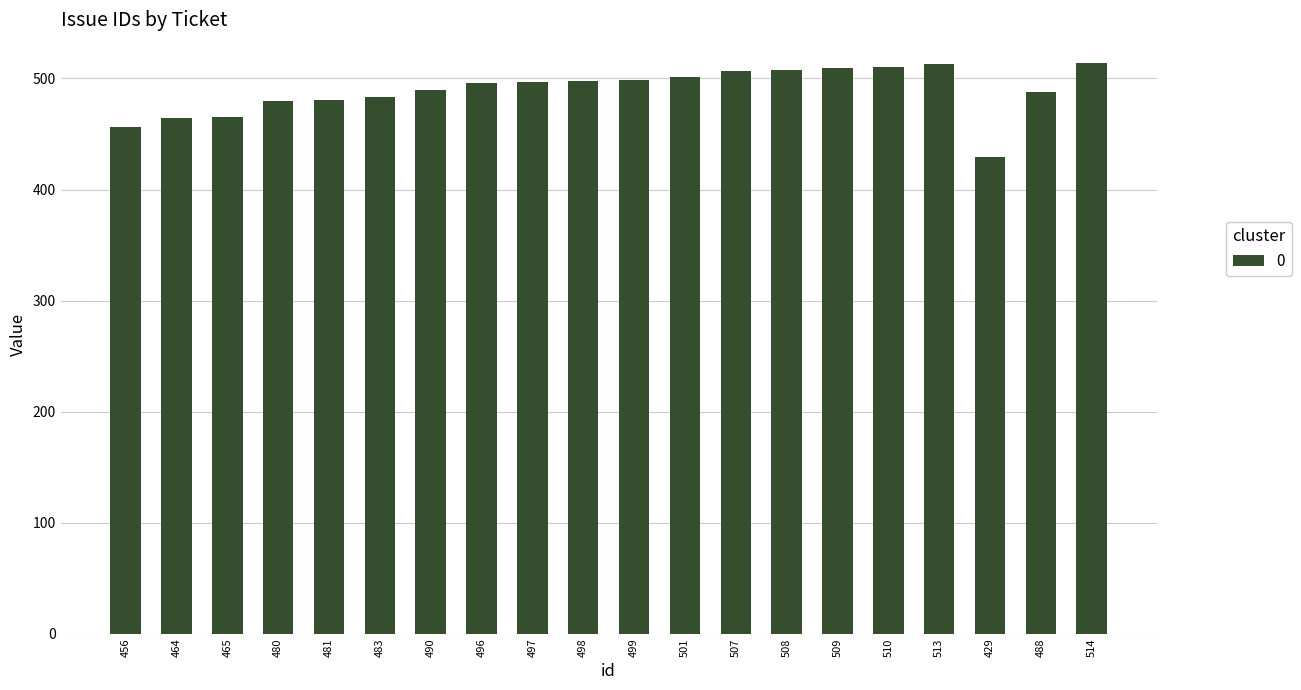

What is the ratio of the value at 514 to the value at 509?

1.0